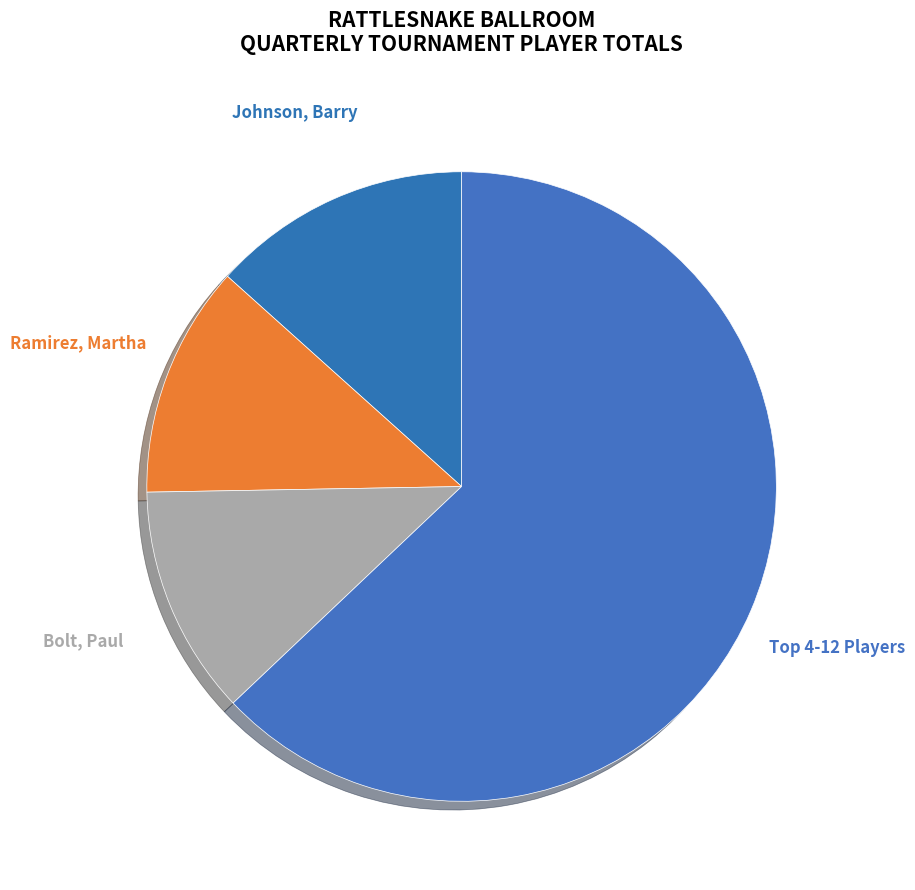

Count the number of slices in the pie.

4